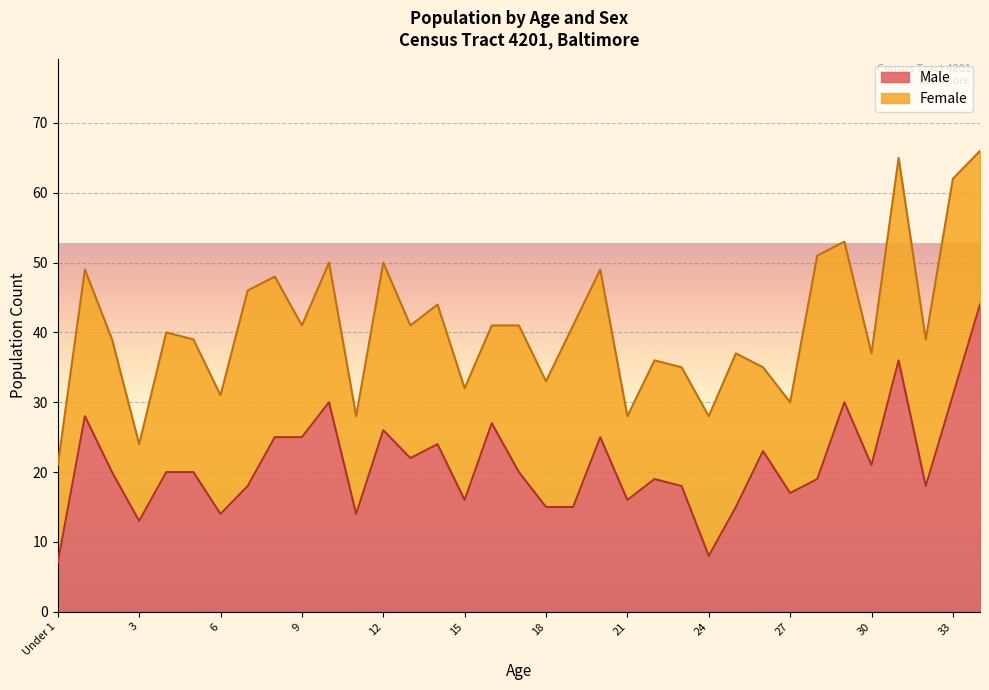

What is the lowest value of the Male series?

7